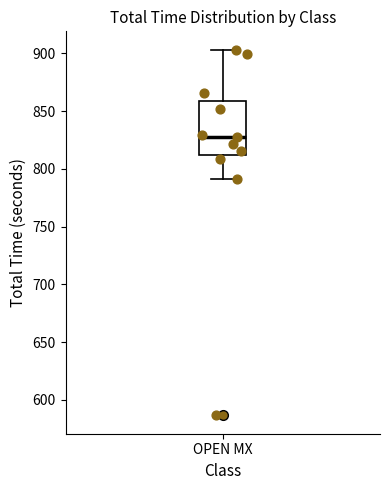

Read this box plot against the y-axis: the position of the median line, the range covered by the box, and the ends of both whiskers. The values are not printed on the chart, so give them approximately, as read against the axis.

median 825, box 810 to 860, whiskers 790 to 905